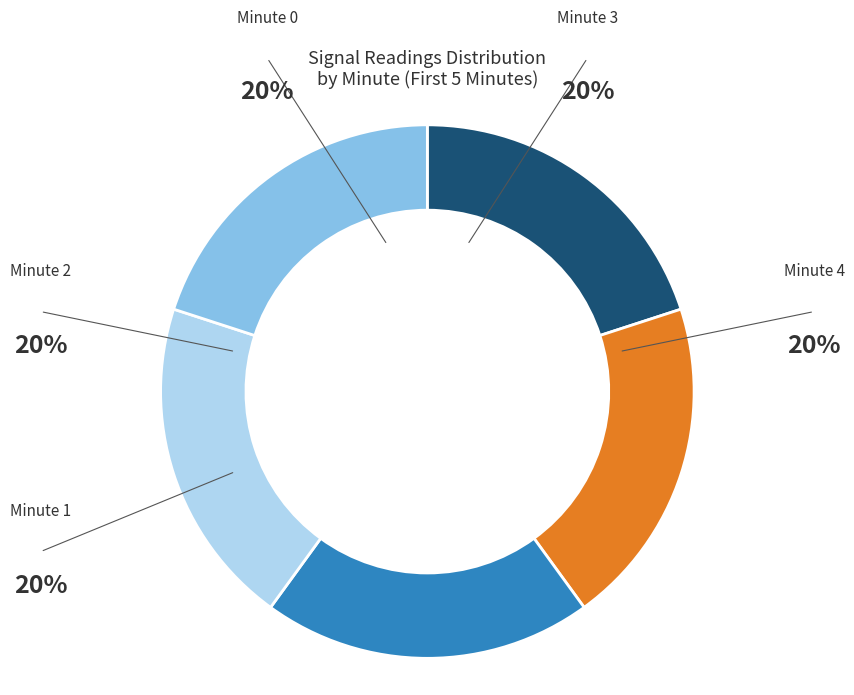

Does any single category account for the majority?

No